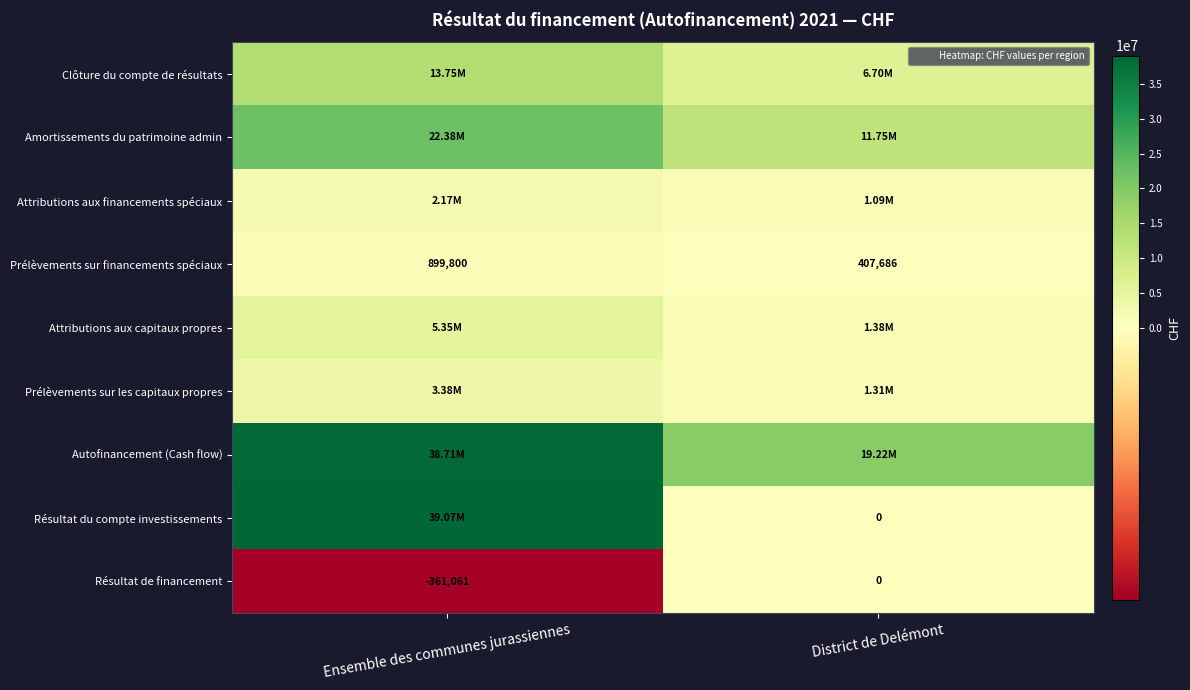

How many positive values does the Résultat du compte investissements series have?

1